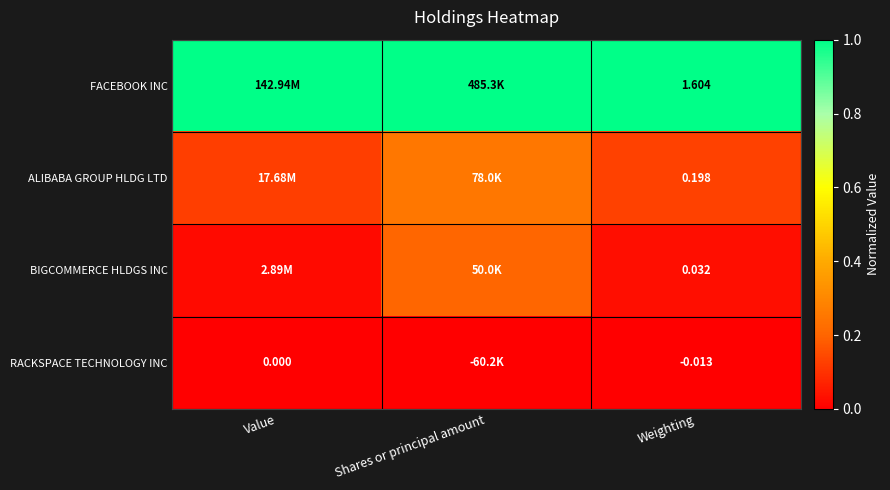

At how many categories does at least one series exceed 0?

3